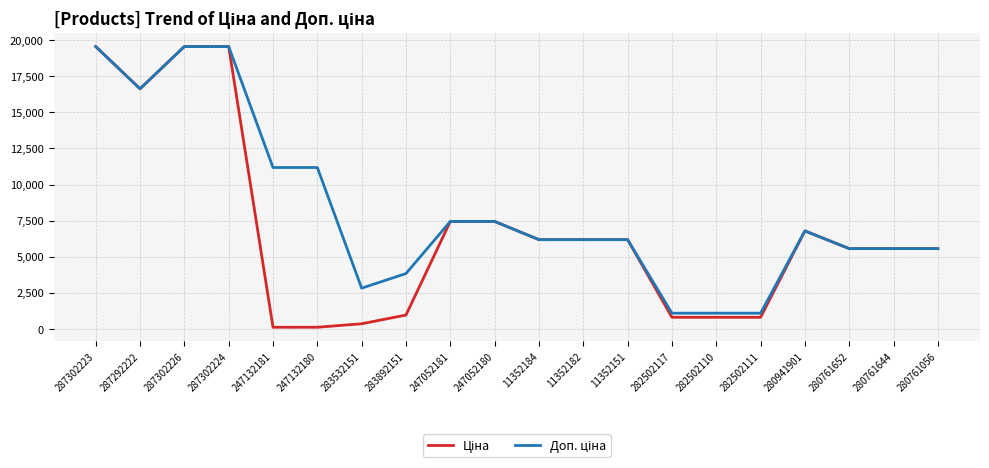

What is the total value across all series at 287302223?

39129.8